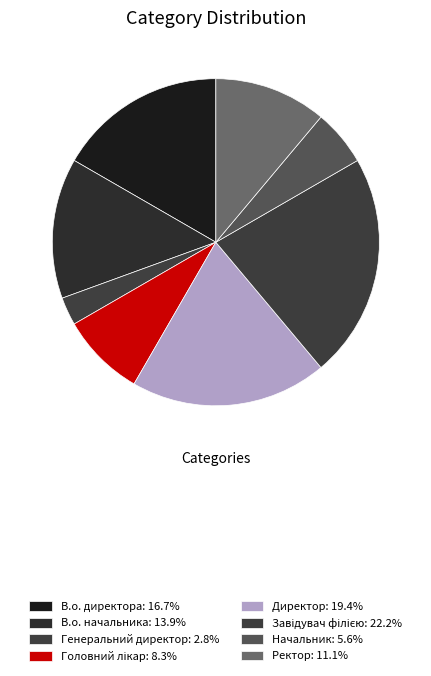

Does Директор account for over 50% of the chart?

No